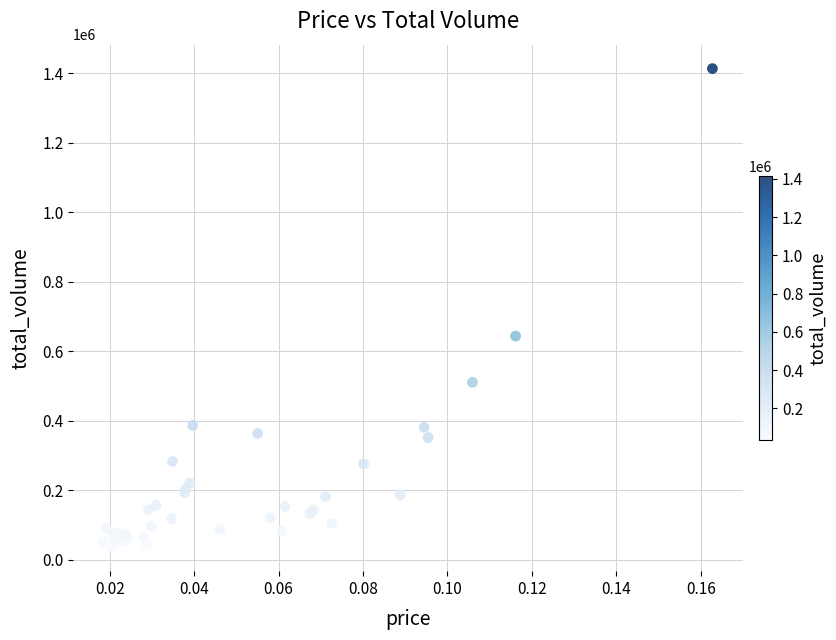

What Y value in the scatter plot is closest to 724941?

643927.2